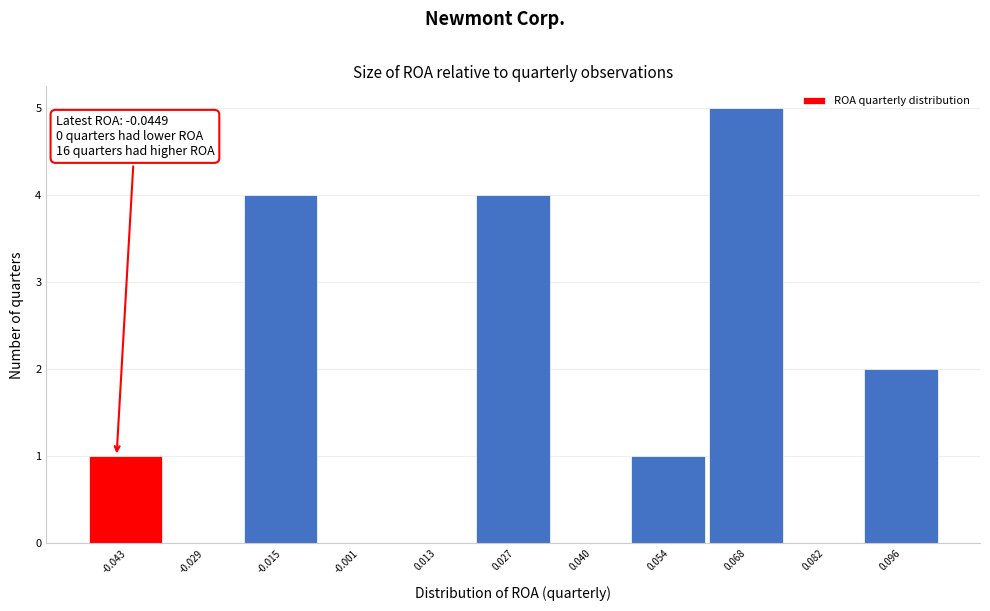

Over which range of the x-axis is the bar tallest?

0.062 to 0.076